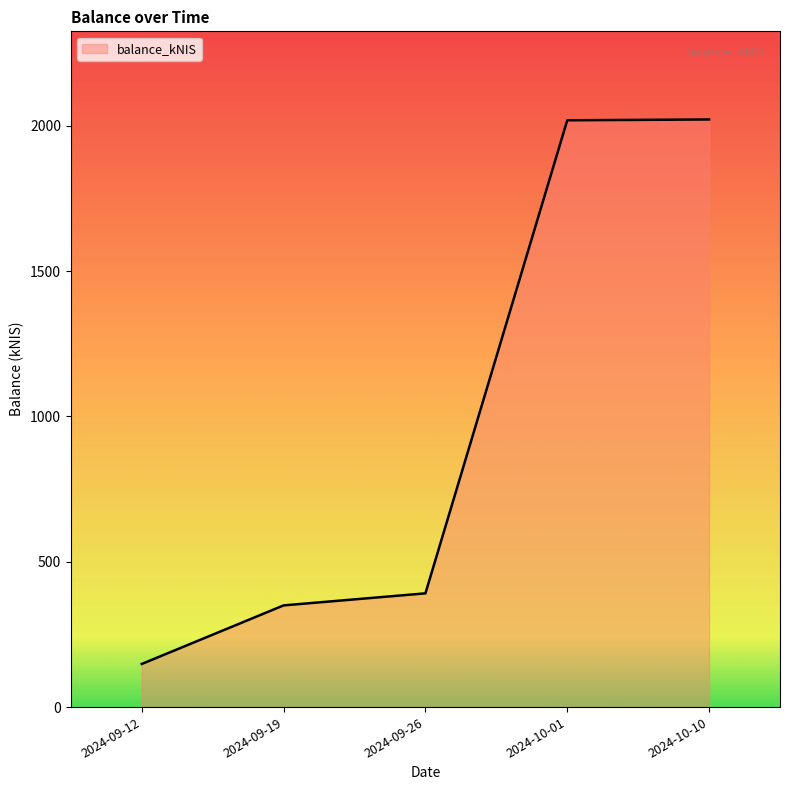

Approximately how many times larger is the value at 2024-09-12 compared to 2024-09-19?

0.4